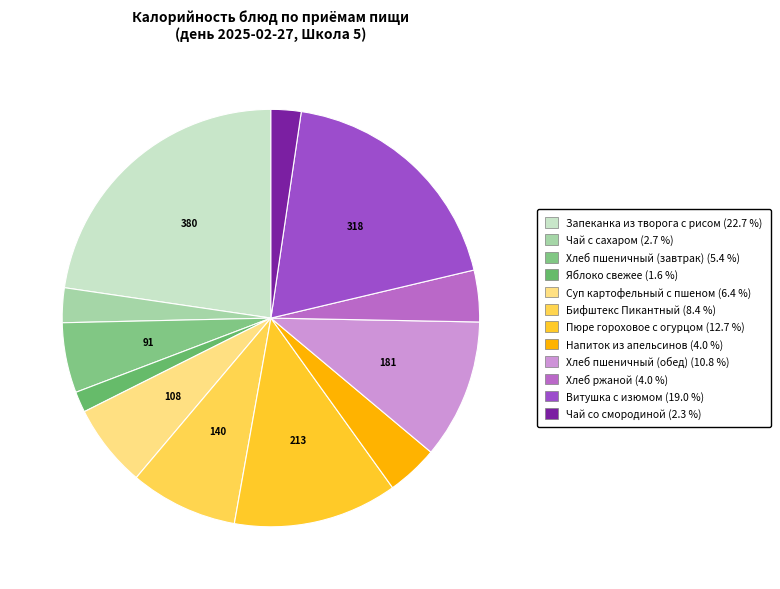

Which has a higher value, Яблоко свежее or Хлеб пшеничный (завтрак)?

Хлеб пшеничный (завтрак)